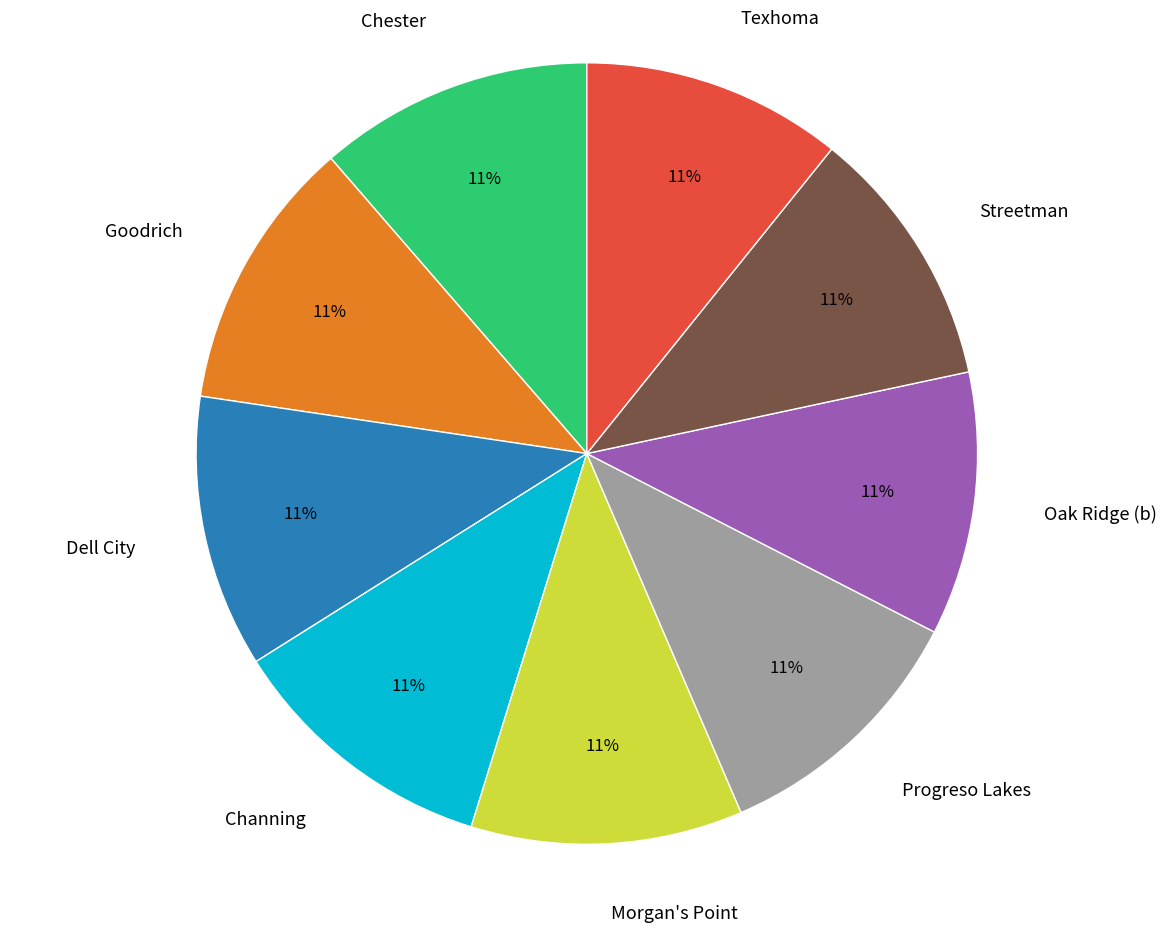

How many slices are in this pie chart?

9